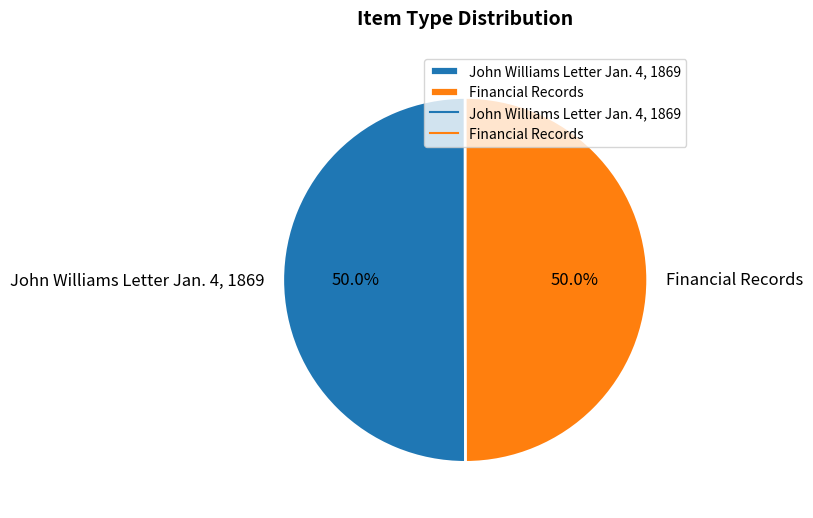

How many slices are in this pie chart?

2